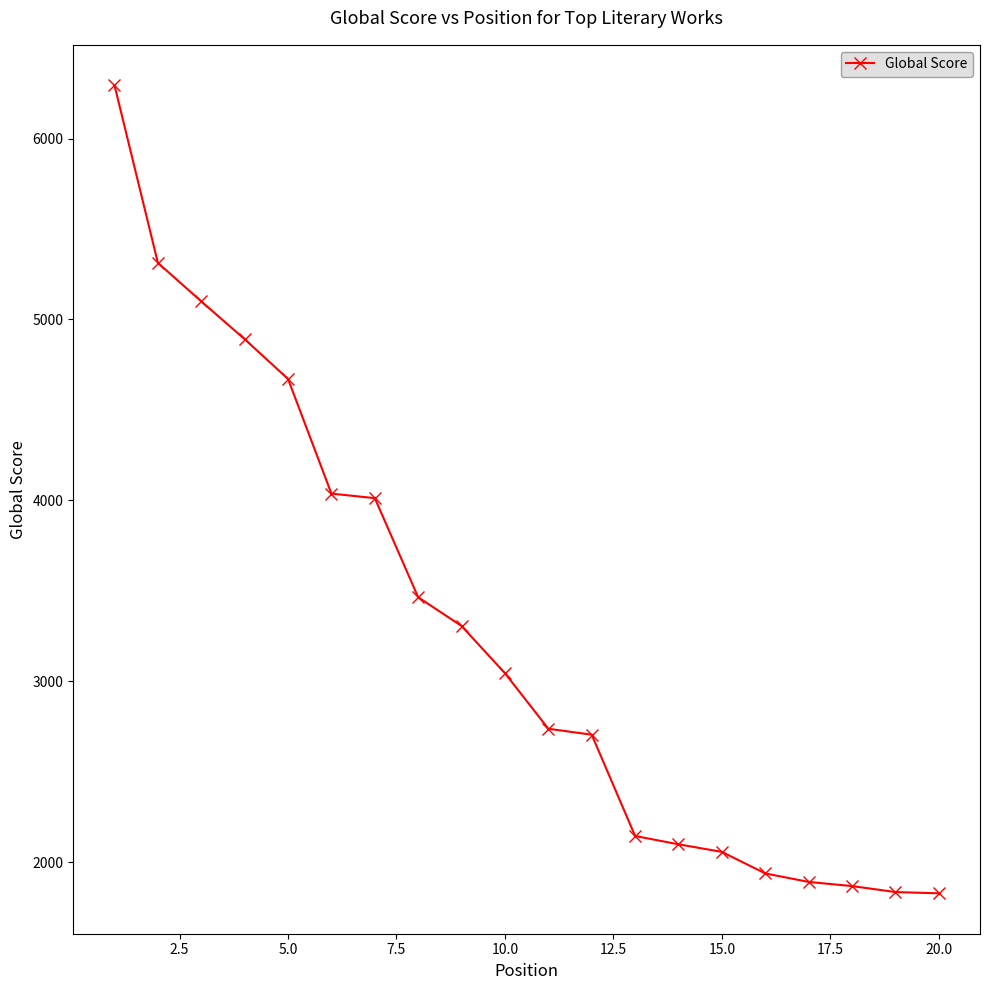

What is the greatest value displayed?

6295